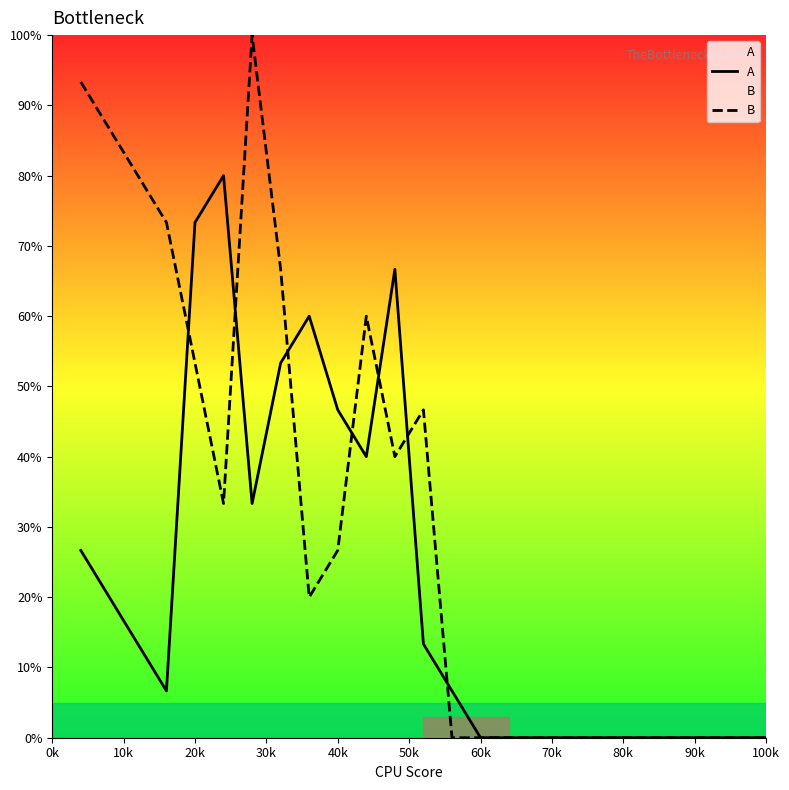

What is the average value of the B series?

31.2